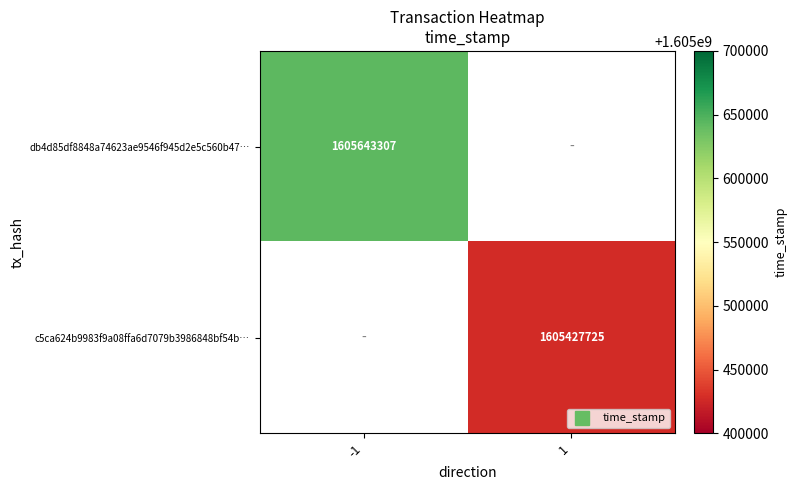

What is the maximum value shown in the chart?

1605643307.0